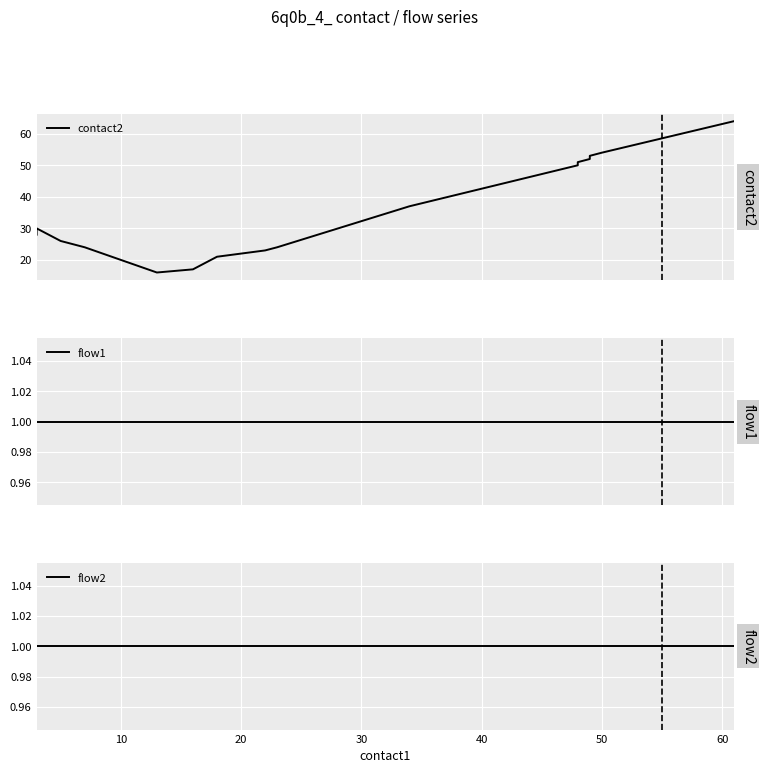

The value of flow1 at 10 is 0. True or false?

False